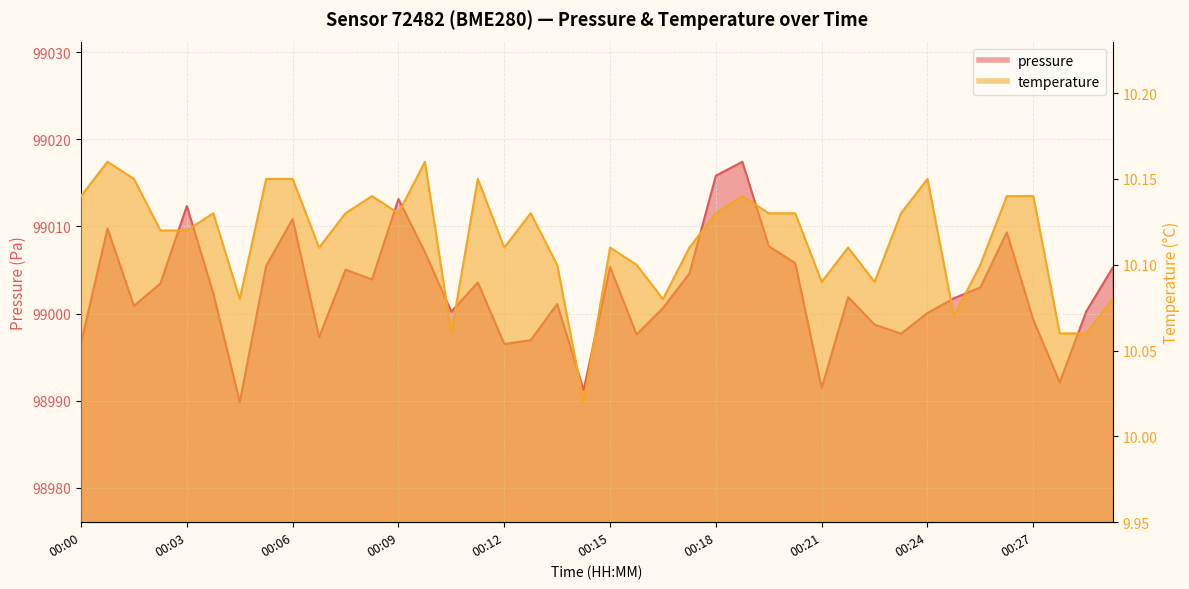

What is the difference between the pressure values at 00:06 and 00:20?

3.1